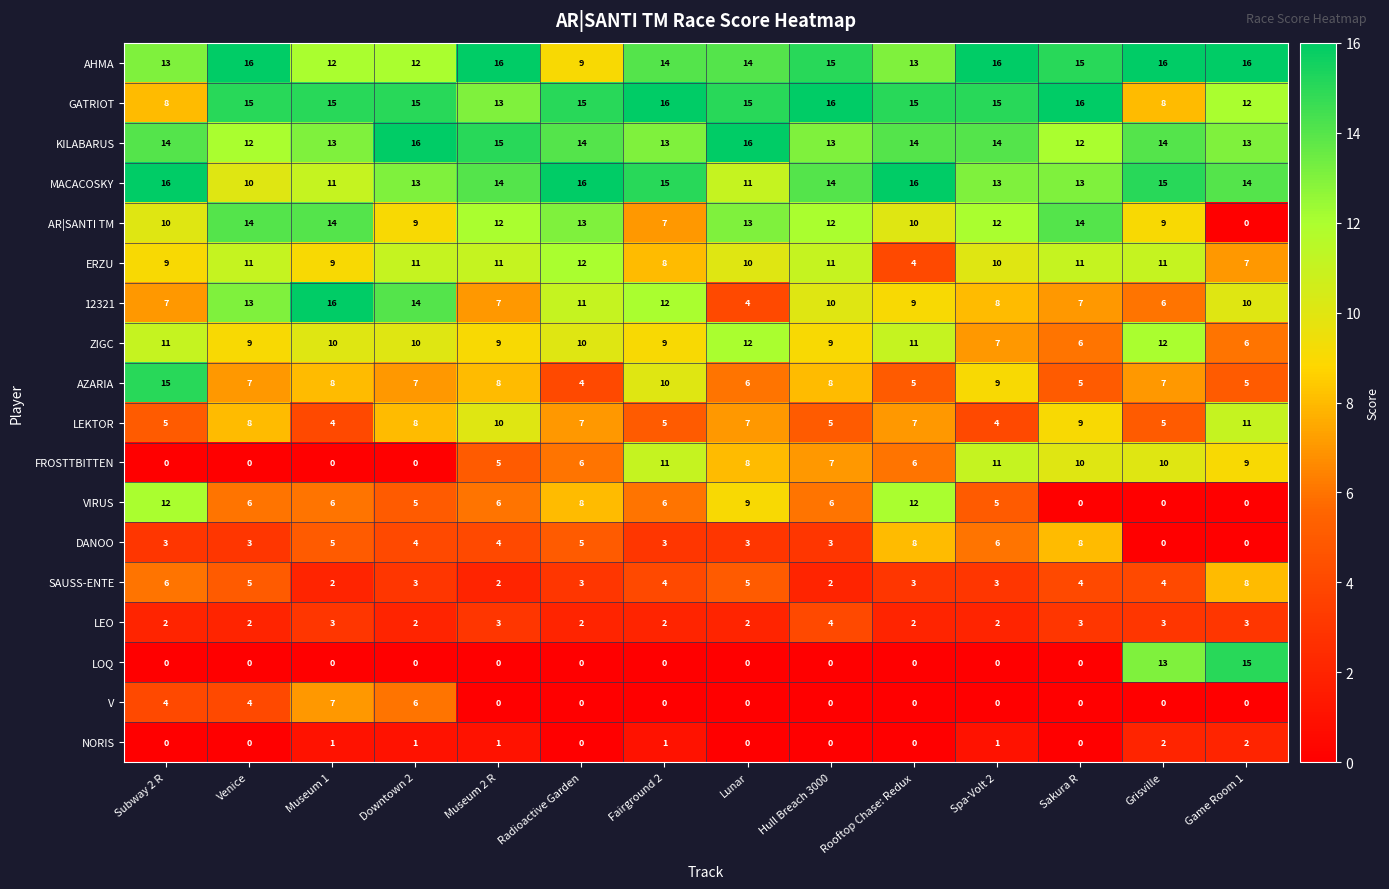

The value of AR|SANTI TM at Museum 2 R is 21. True or false?

False